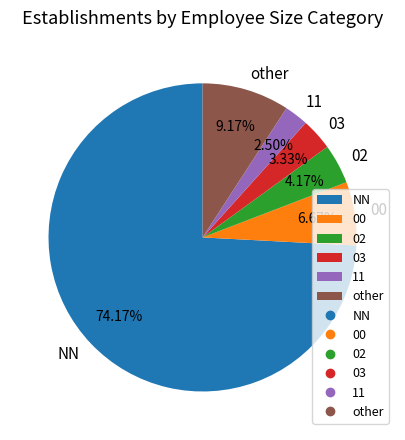

Does any single category account for the majority?

Yes